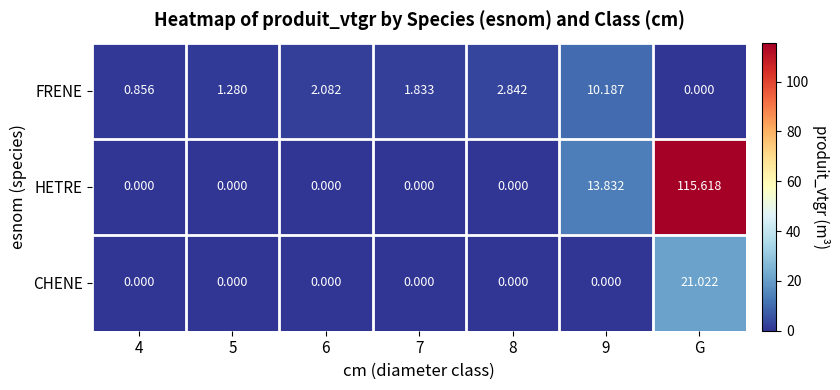

Between 6 and 8, which series saw the biggest shift?

FRENE